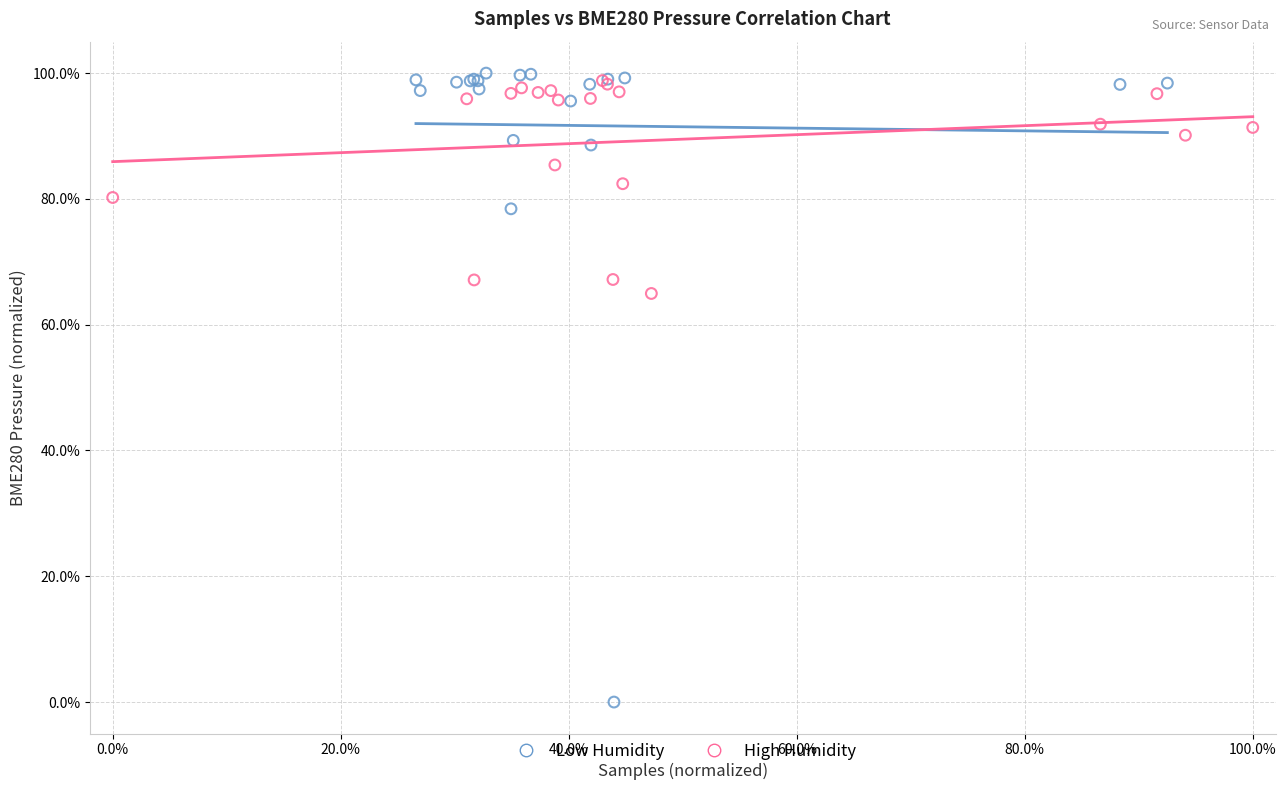

Which series reaches the minimum Y coordinate?

Low Humidity